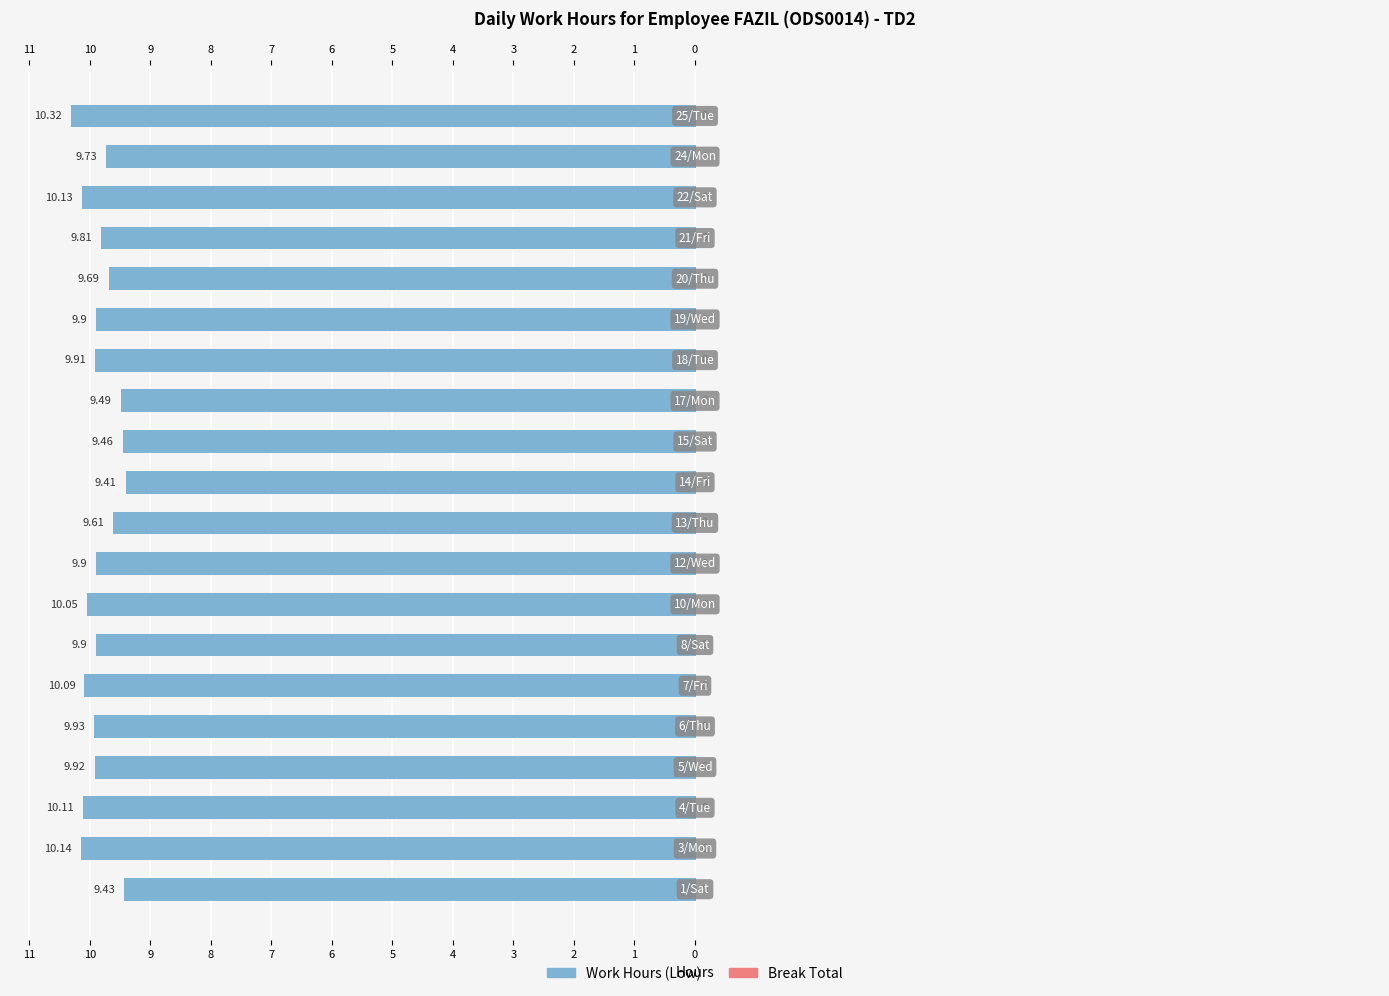

What is the sum of all Break Total values?

11.2